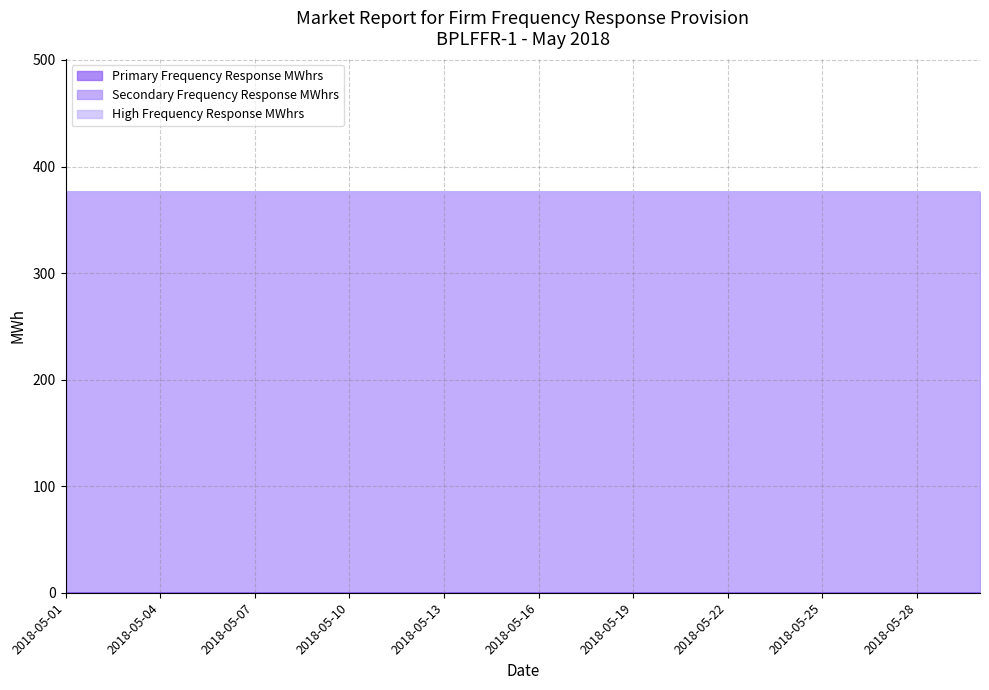

Which series has the widest spread of values?

Primary Frequency Response MWhrs